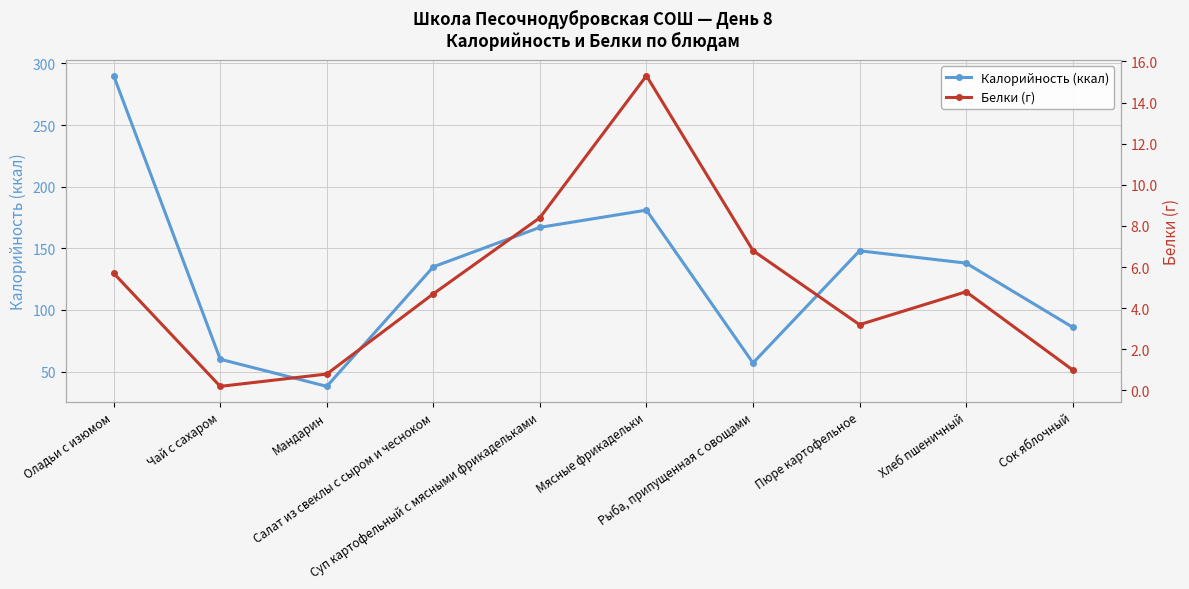

What is the value of the Калорийность (ккал) point at the 4th from the left?

135